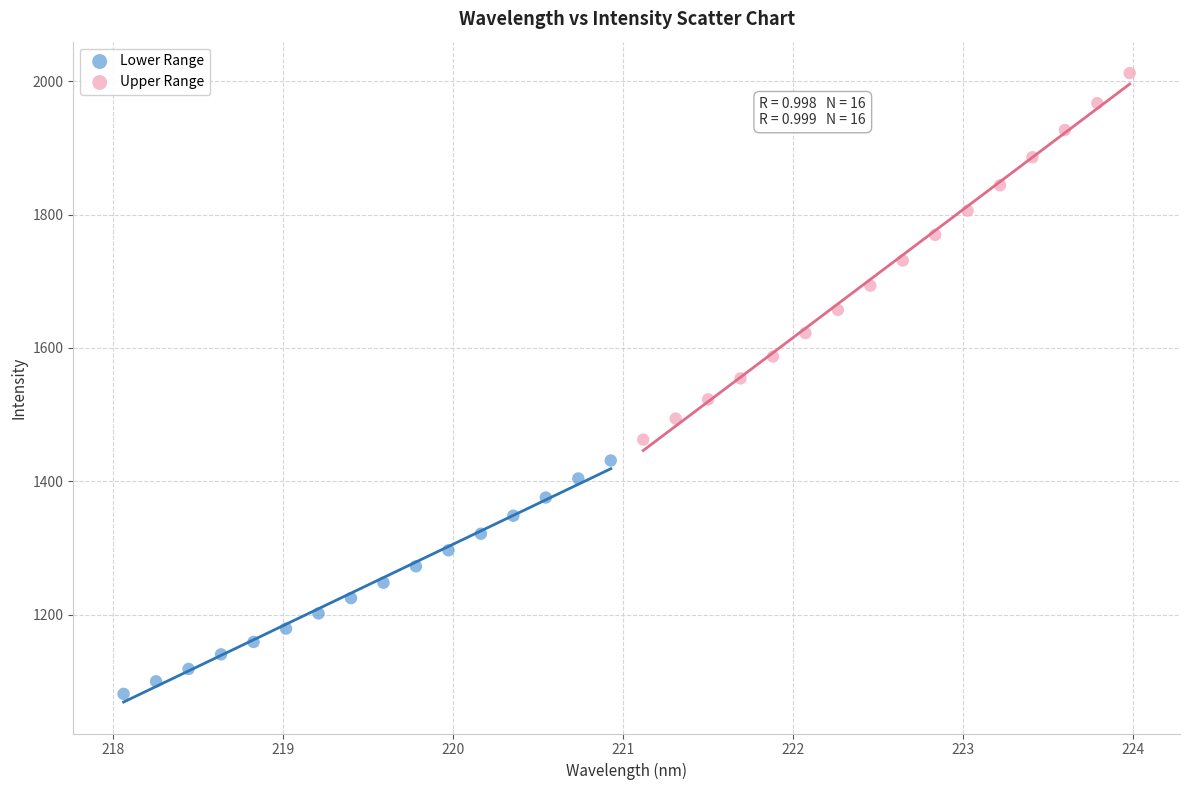

Which series reaches the minimum Y coordinate?

Lower Range